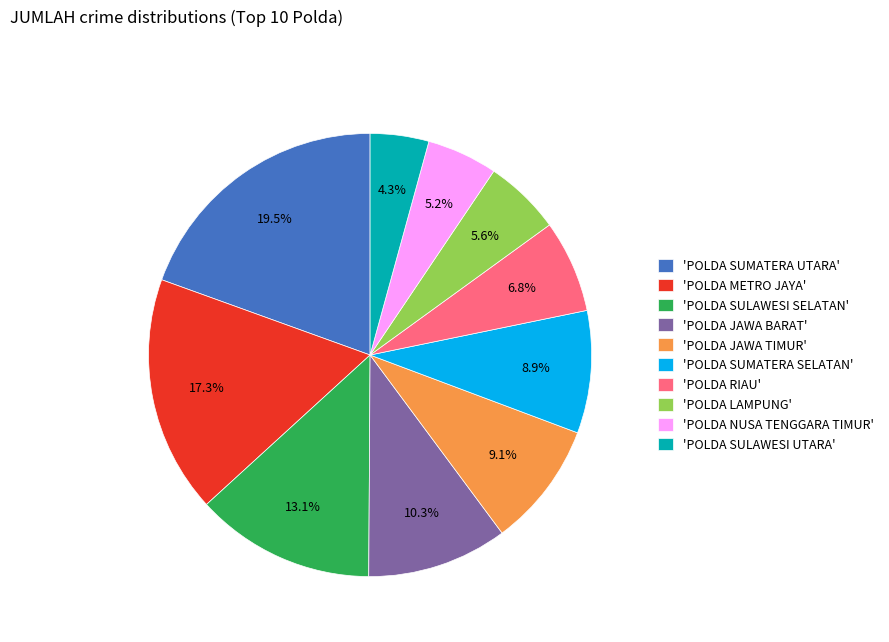

Between 'POLDA JAWA BARAT' and 'POLDA SUMATERA SELATAN', which is larger?

'POLDA JAWA BARAT'